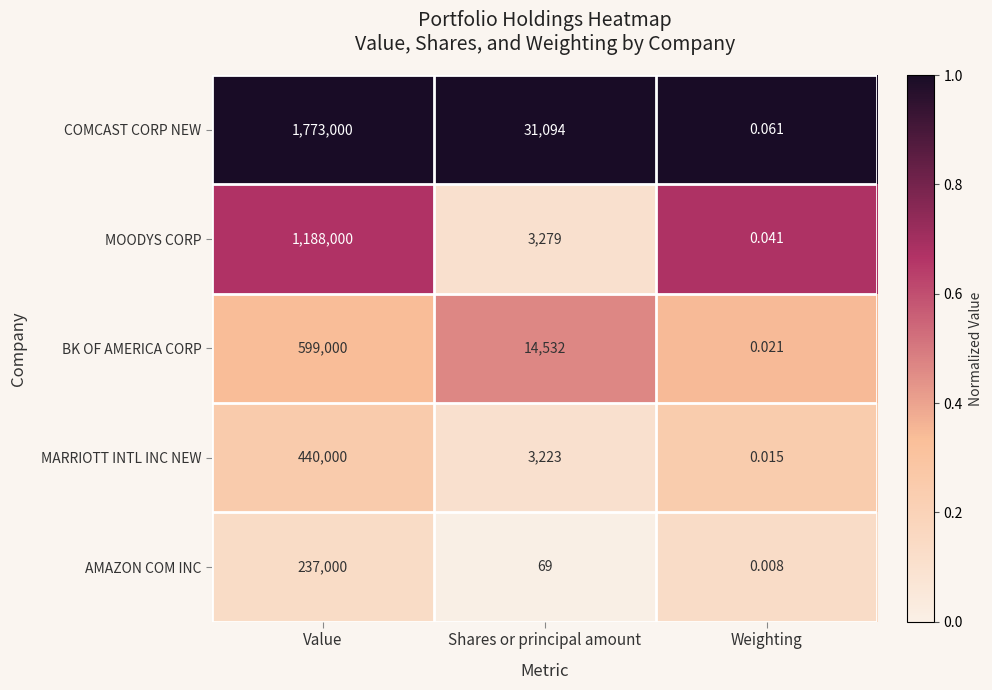

Which label corresponds to the largest value in the chart?

Value